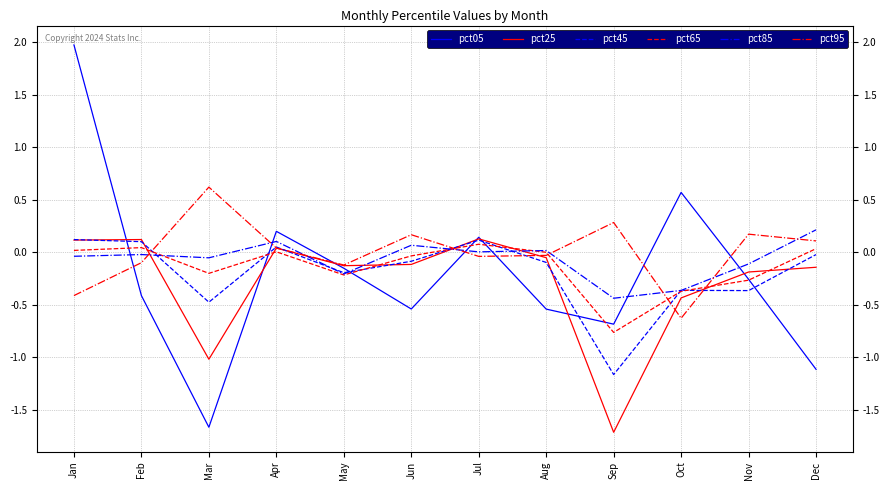

In pct85, how many points are higher than both neighbors (excluding endpoints)?

4